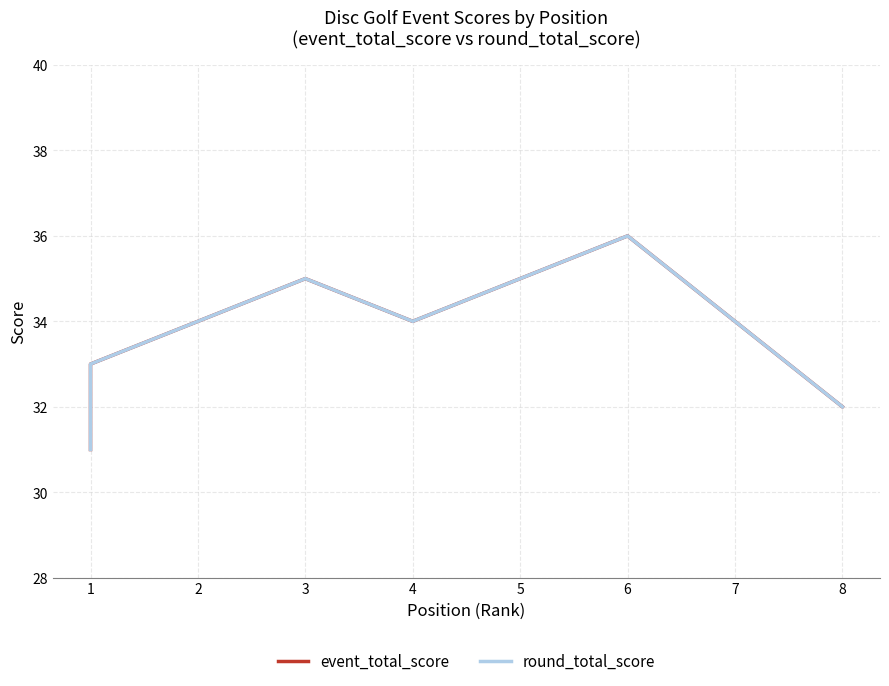

What is the value of the round_total_score point at the 15th from the left?

32